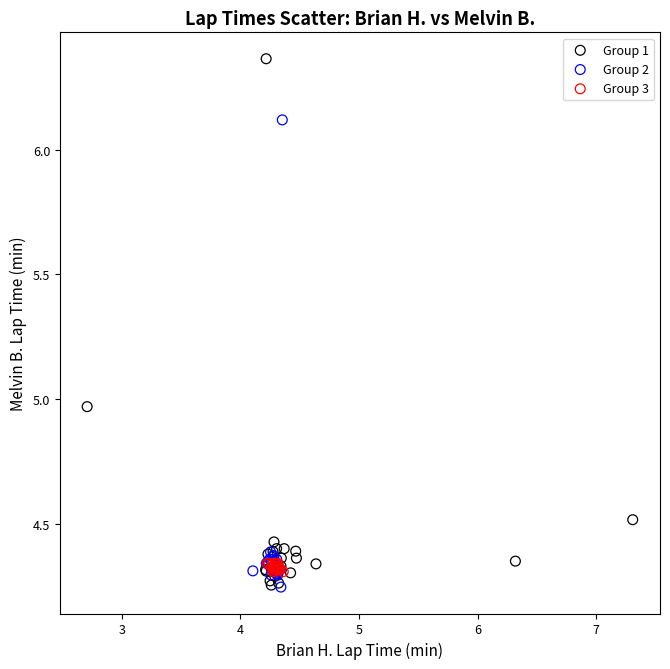

Which series reaches the maximum Y coordinate?

Group 1